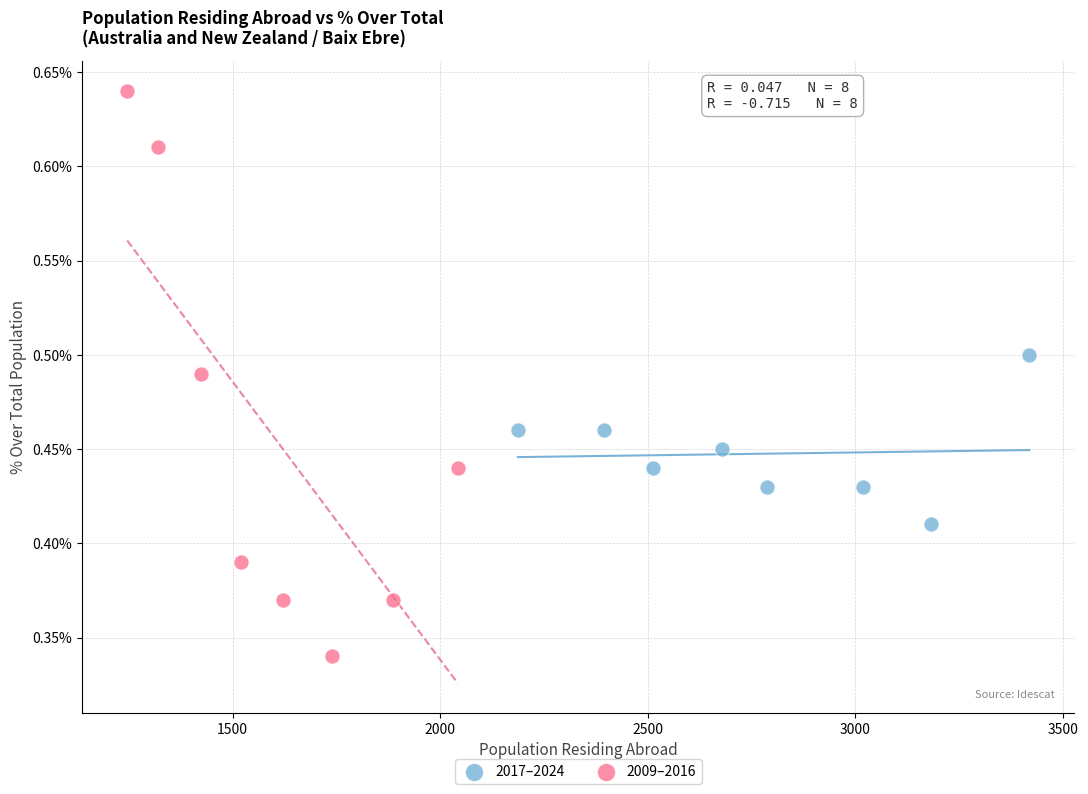

Which series has the largest Y range (max minus min)?

2009–2016